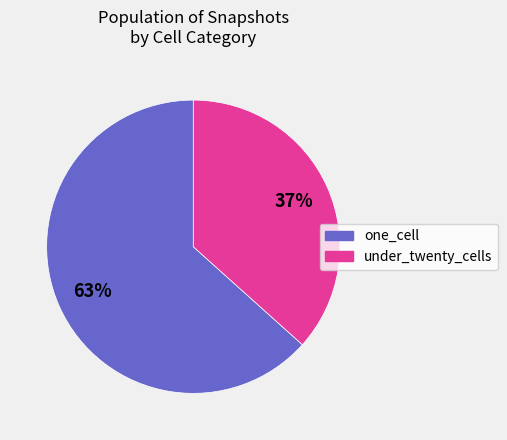

To the nearest percent, what is the average slice percentage?

50%